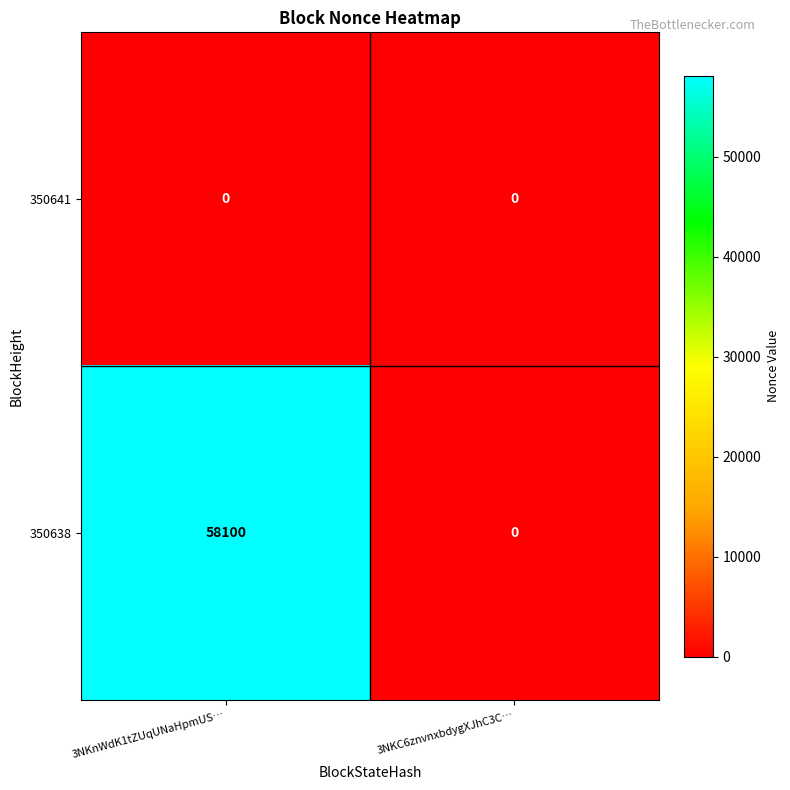

Reading left to right, extract all data points from this chart.

350641: 3NKnWdK1tZUqUNaHpmUS…=0	3NKC6znvnxbdygXJhC3C…=0
350638: 3NKnWdK1tZUqUNaHpmUS…=58100	3NKC6znvnxbdygXJhC3C…=0